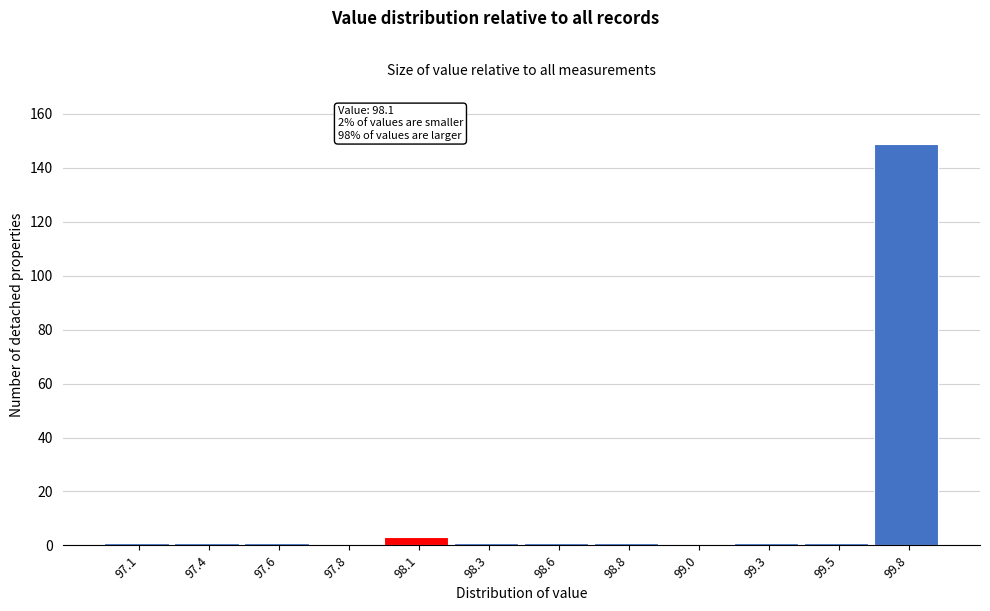

Reading left to right, what are all the values shown in this chart?

97.1=1	97.4=1	97.6=1	97.8=0	98.1=3	98.3=1	98.6=1	98.8=1	99.0=0	99.3=1	99.5=1	99.8=149